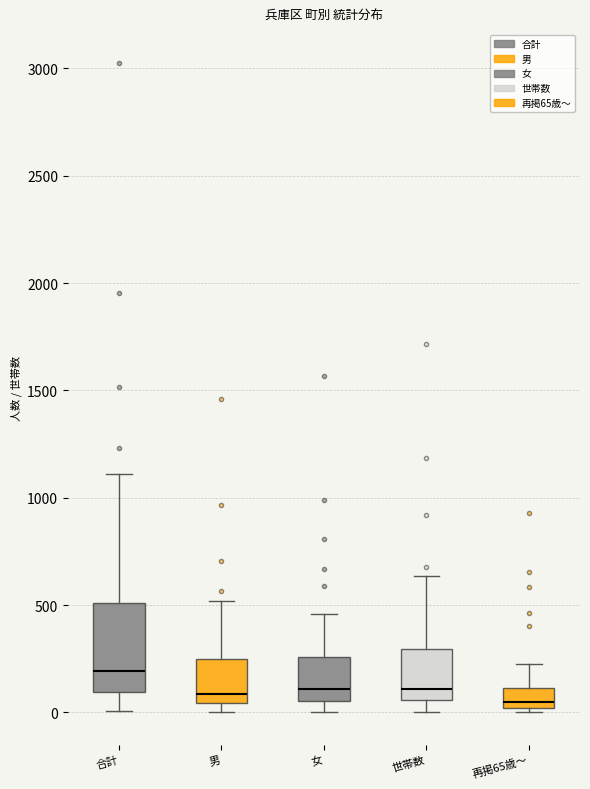

Where does the upper whisker of the box for 再掲65歳～ end on the y-axis? The values are not printed on the chart, so give them approximately, as read against the axis.

250